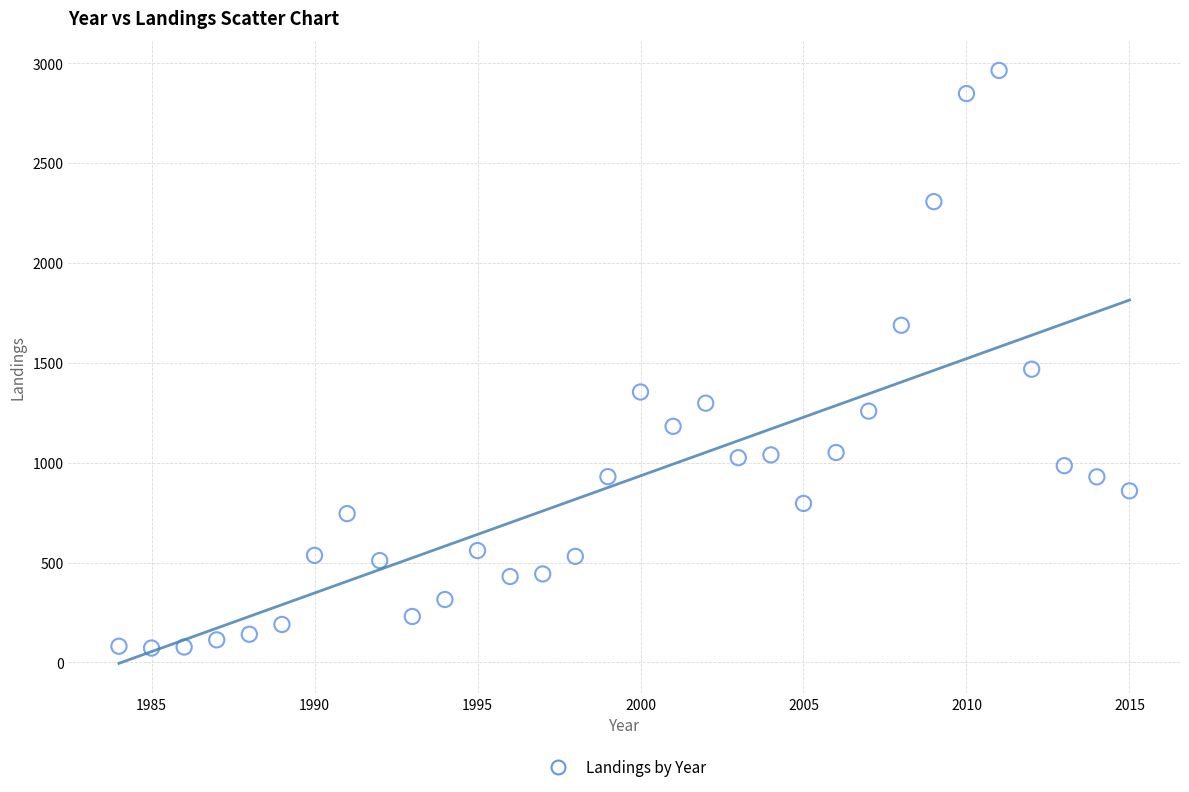

What Y value in the scatter plot is closest to 1518?

1468